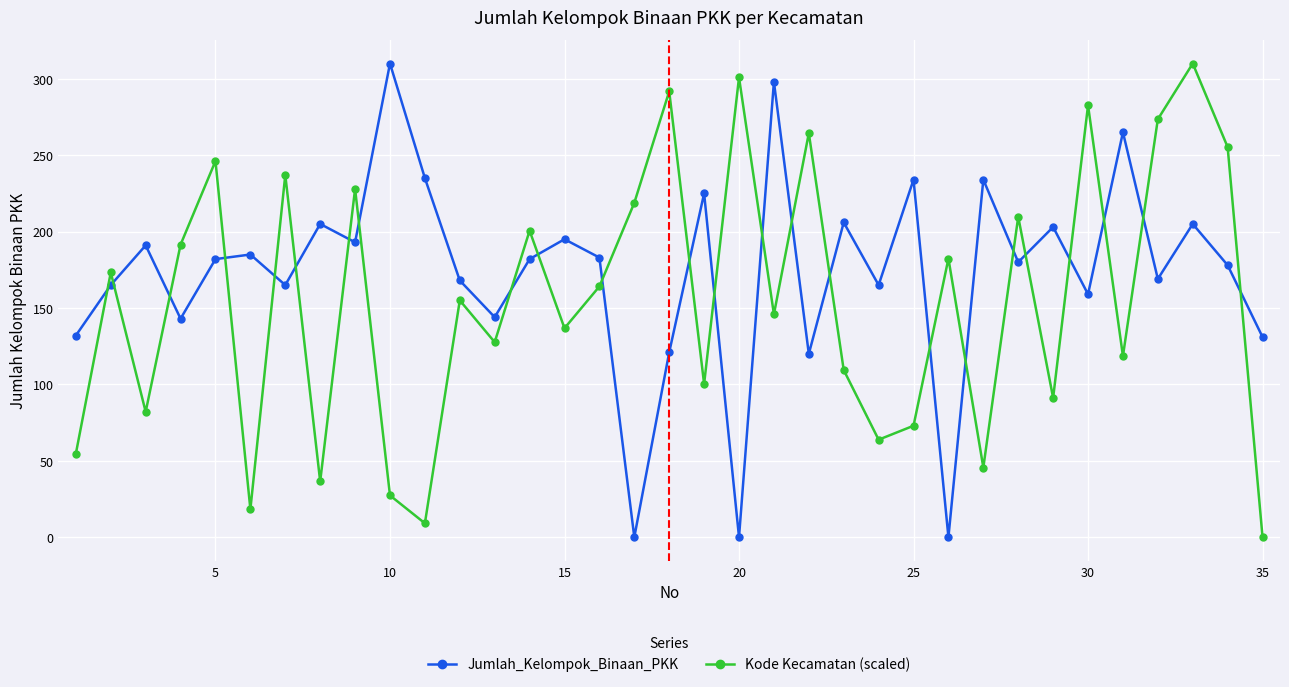

What is the difference between the maximum and minimum values in the Kode Kecamatan (scaled) series?

310.0